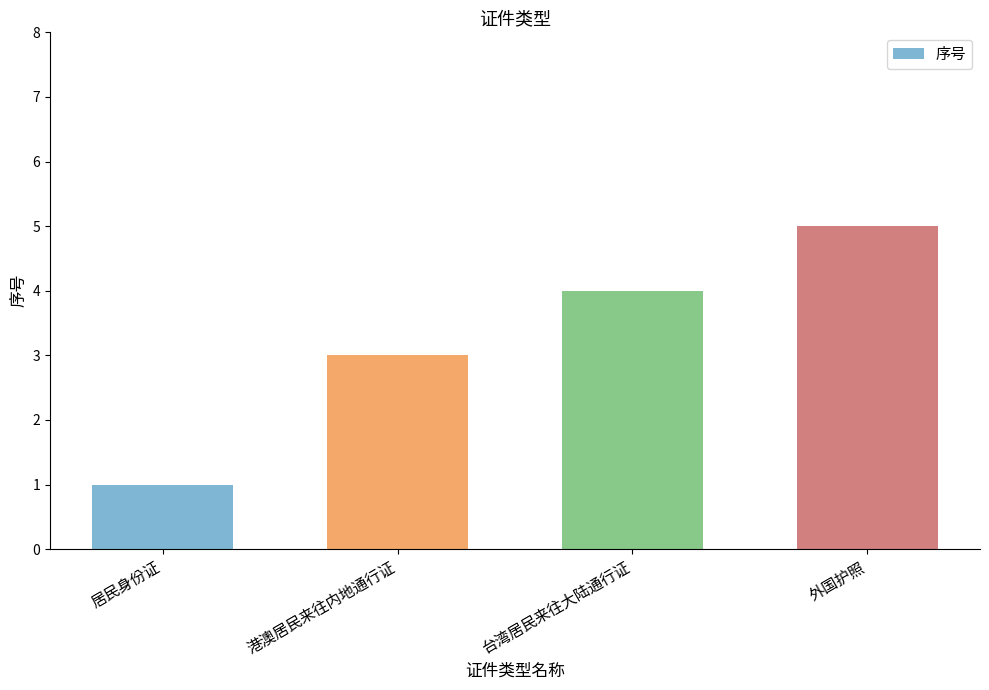

Which label corresponds to the smallest value in the chart?

居民身份证